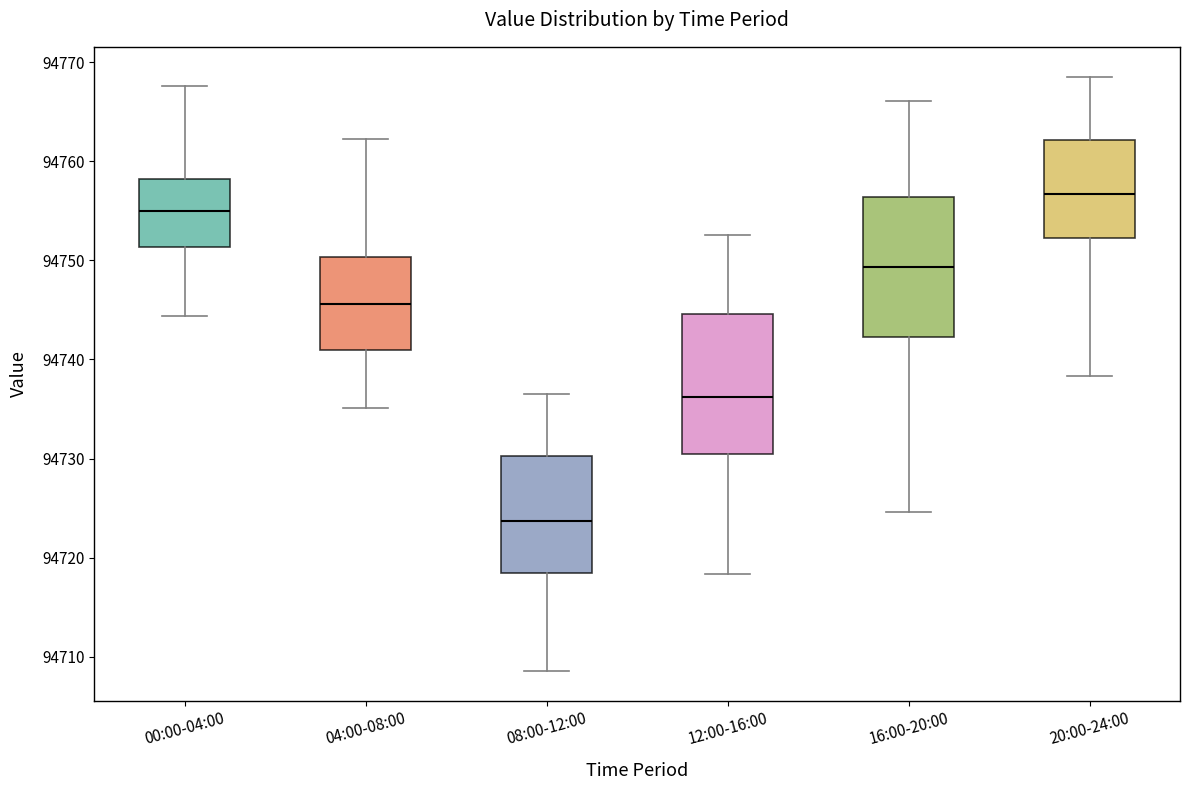

Reading left to right, transcribe this box plot: for each box, give where its median line is, the range the box spans, and where its two whiskers end, as read against the y-axis. The values are not printed on the chart, so give them approximately, as read against the axis.

00:00-04:00: median 94755, box 94751 to 94758, whiskers 94744 to 94768
04:00-08:00: median 94746, box 94741 to 94750, whiskers 94735 to 94762
08:00-12:00: median 94724, box 94718 to 94730, whiskers 94709 to 94737
12:00-16:00: median 94736, box 94730 to 94745, whiskers 94718 to 94753
16:00-20:00: median 94749, box 94742 to 94756, whiskers 94725 to 94766
20:00-24:00: median 94757, box 94752 to 94762, whiskers 94738 to 94769